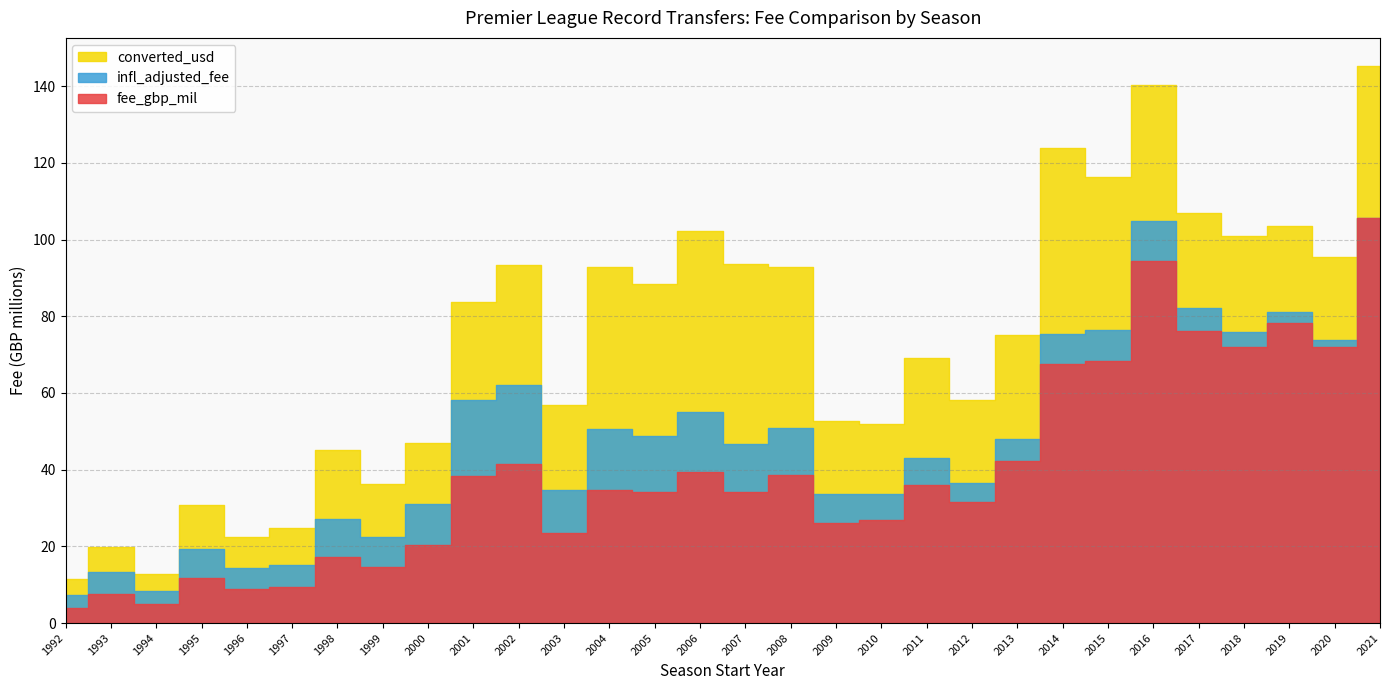

True or false: fee_gbp_mil has more than 2 interior local peaks.

True